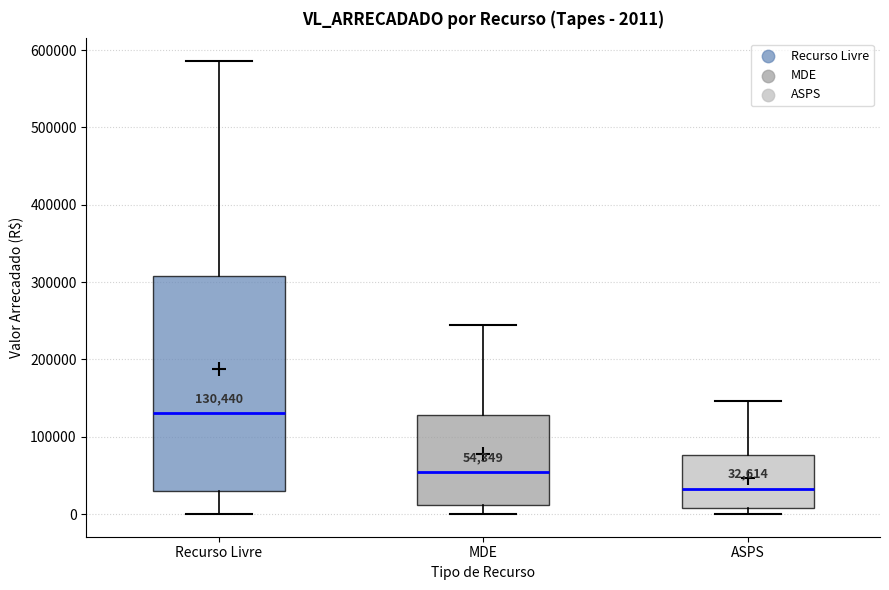

Comparing the boxes themselves (not the whiskers), which one is the tallest?

Recurso Livre